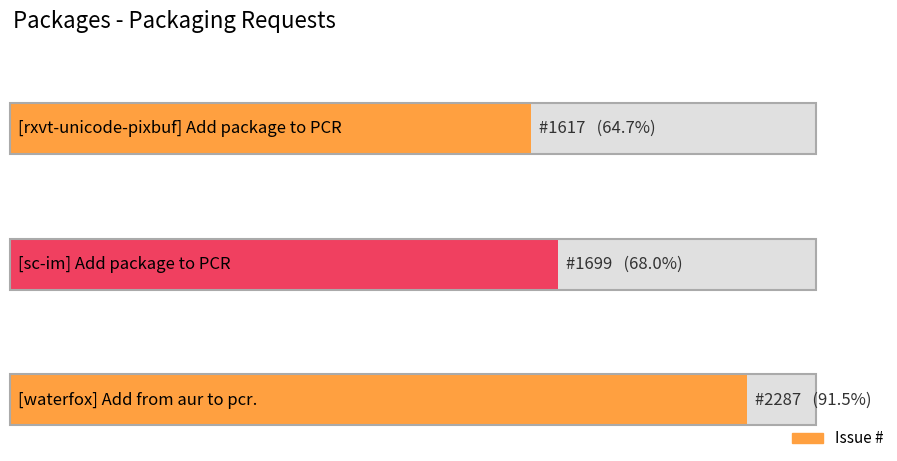

What is the greatest value displayed?

2287